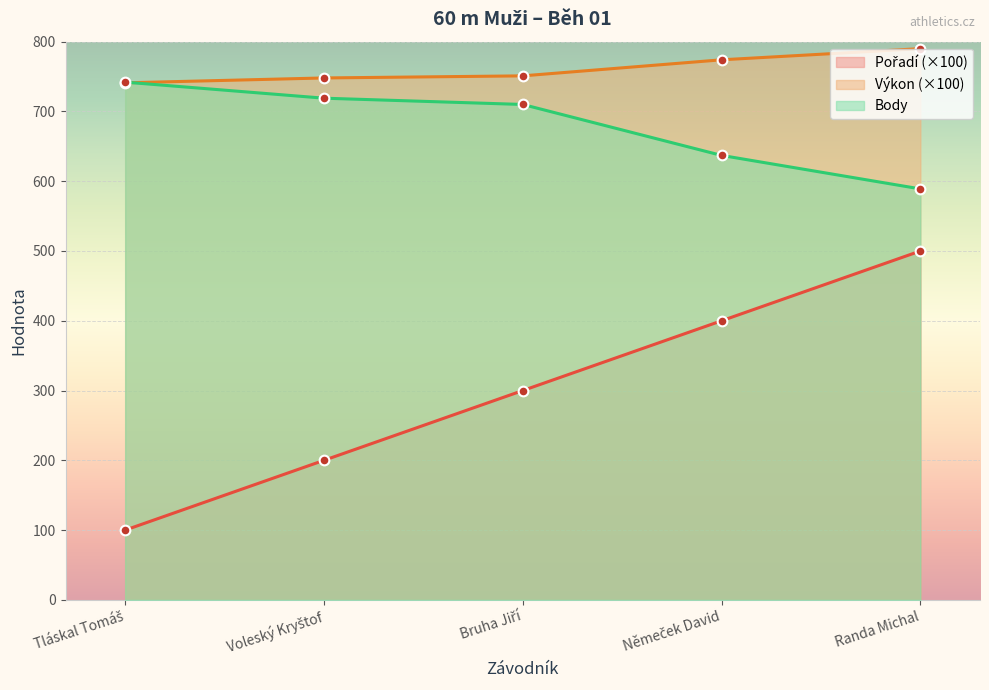

Is it true that Body equals 356 at Bruha Jiří?

False